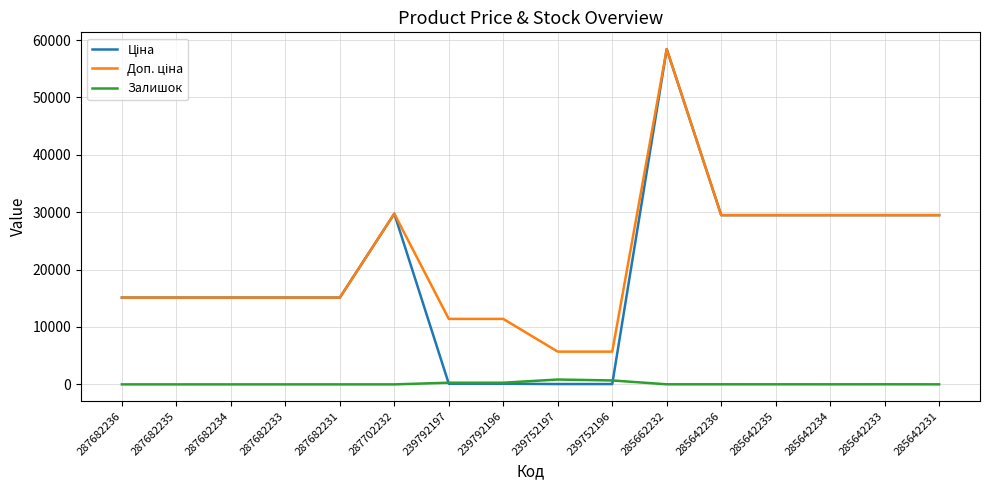

What is the difference between the Залишок values at 285642236 and 287682233?

14.0